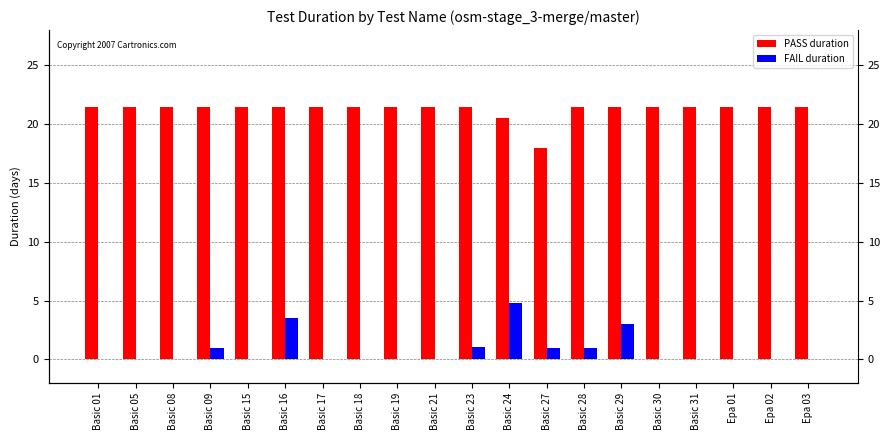

Reading left to right, what are all the values shown in this chart?

PASS duration: Basic 01=21.5	Basic 05=21.5	Basic 08=21.5	Basic 09=21.5	Basic 15=21.5	Basic 16=21.5	Basic 17=21.5	Basic 18=21.5	Basic 19=21.5	Basic 21=21.5	Basic 23=21.5	Basic 24=20.5	Basic 27=17.9	Basic 28=21.5	Basic 29=21.5	Basic 30=21.5	Basic 31=21.5	Epa 01=21.5	Epa 02=21.5	Epa 03=21.5
FAIL duration: Basic 01=0.0	Basic 05=0.0	Basic 08=0.0	Basic 09=1.0	Basic 15=0.0	Basic 16=3.6	Basic 17=0.0	Basic 18=0.0	Basic 19=0.0	Basic 21=0.0	Basic 23=1.0	Basic 24=4.8	Basic 27=1.0	Basic 28=1.0	Basic 29=3.0	Basic 30=0.0	Basic 31=0.0	Epa 01=0.0	Epa 02=0.0	Epa 03=0.0